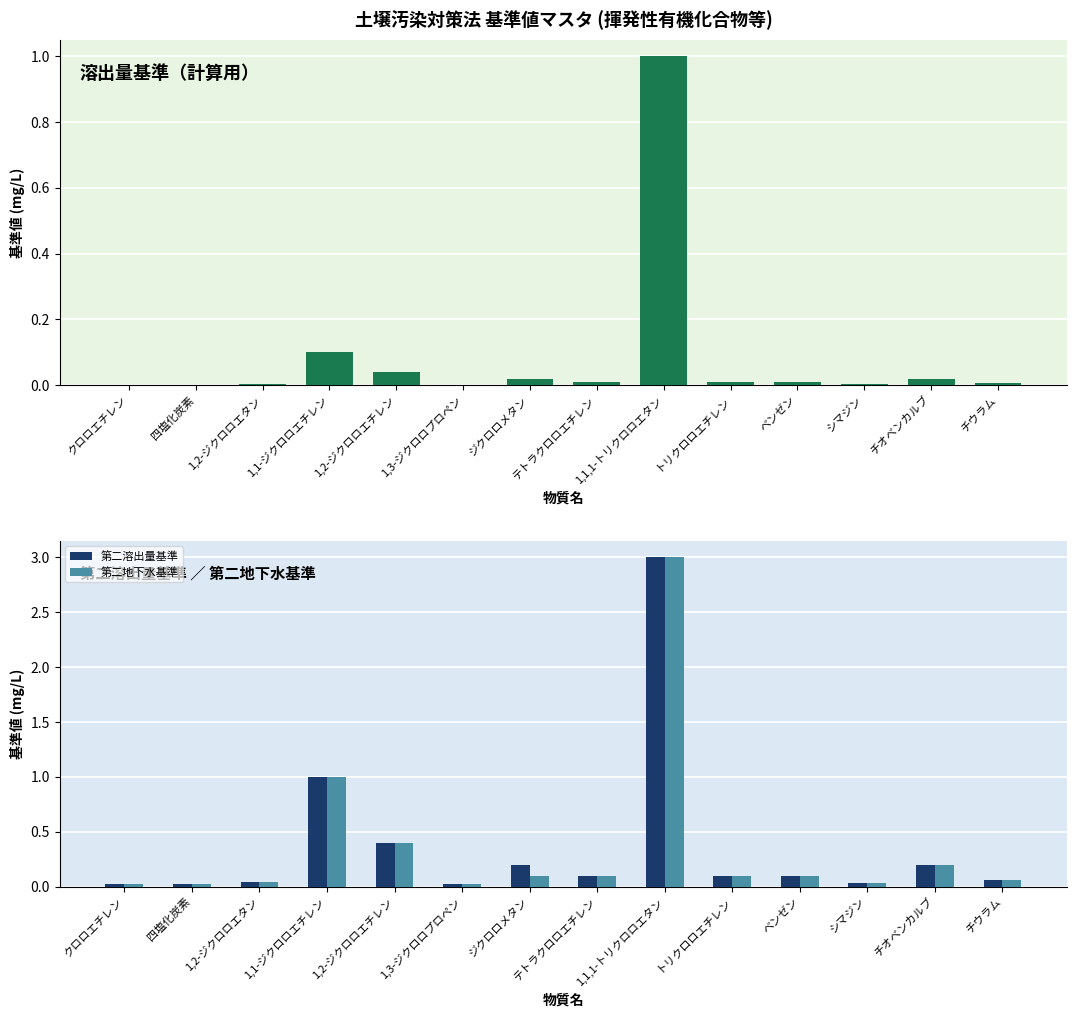

Which category has the highest value in the 溶出量基準 (計算用) series?

1,1,1-トリクロロエタン